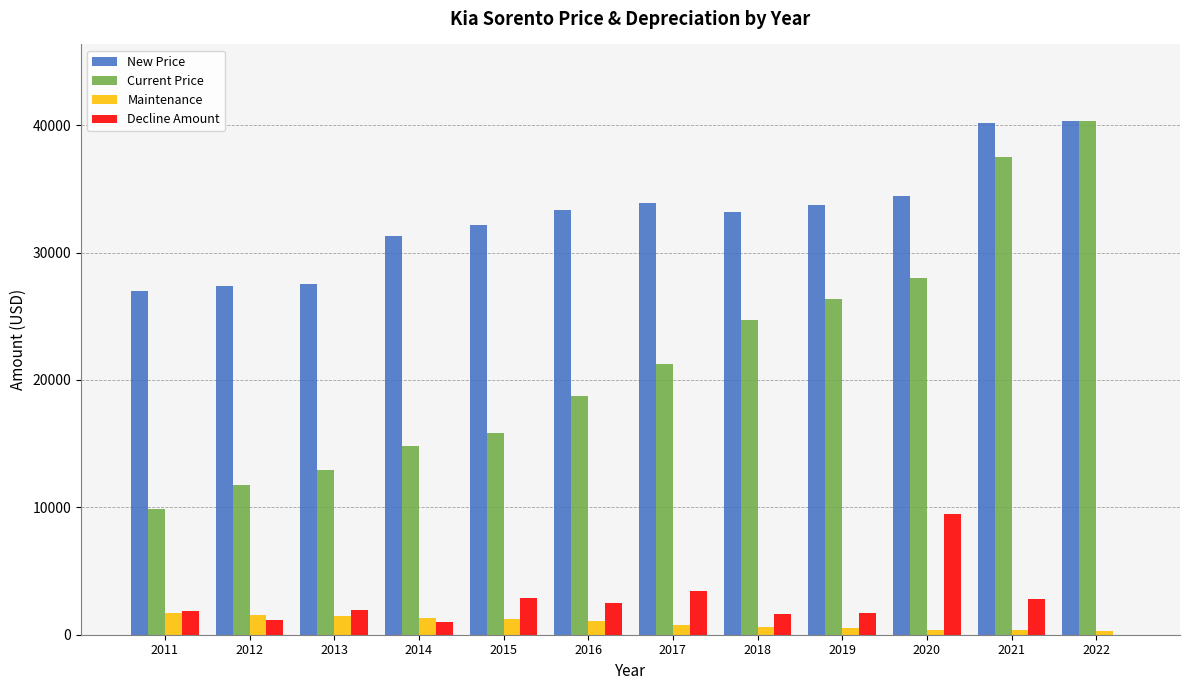

Where does the Maintenance series first go above 1086?

2011